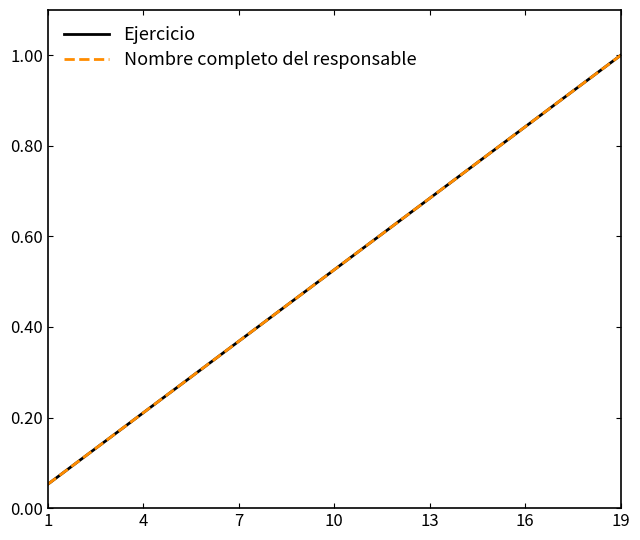

How many lines are shown in the chart?

2